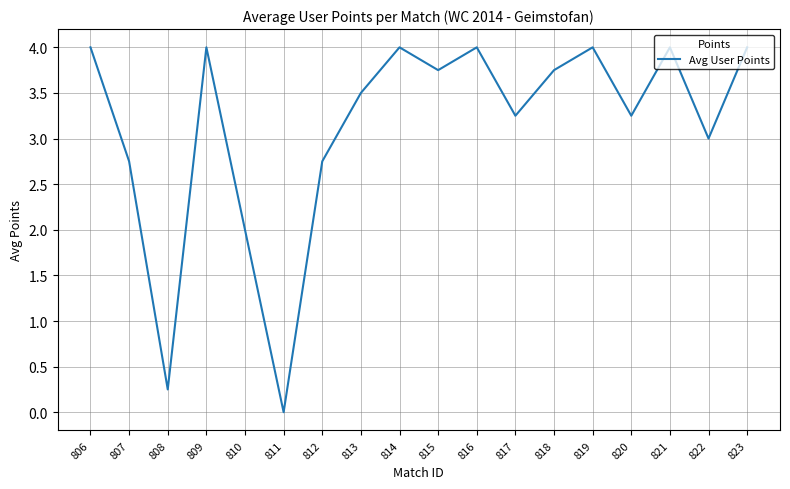

What is the difference between the maximum and minimum values?

4.0